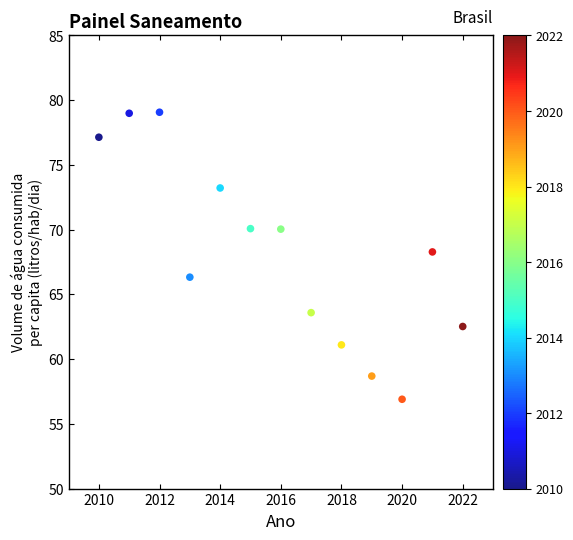

What is the range of X values (max minus min)?

12.0